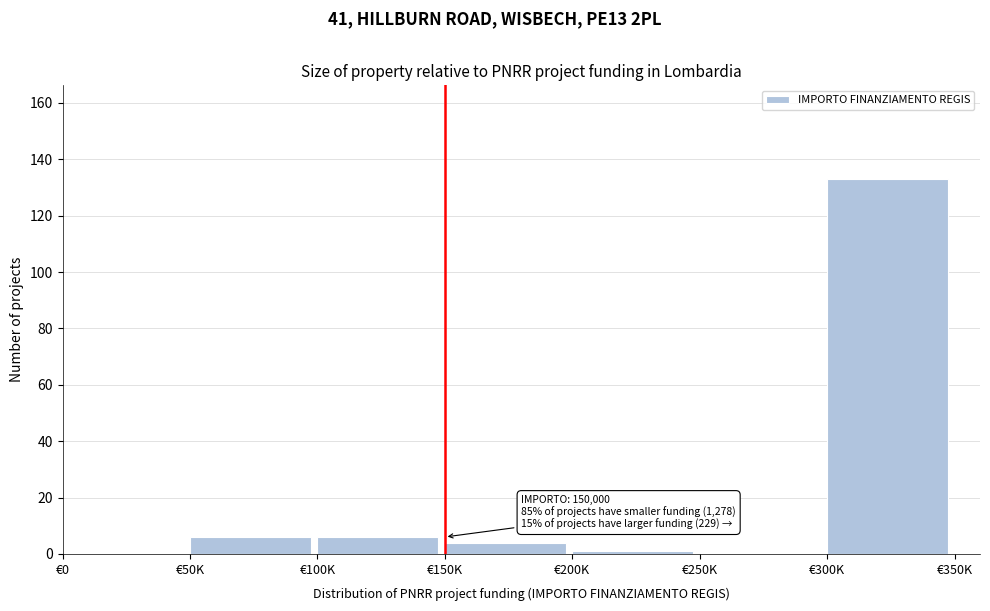

Reading left to right, transcribe all the data shown in this chart.

€0=0	€50K=6	€100K=6	€150K=4	€200K=1	€250K=0	€300K=133